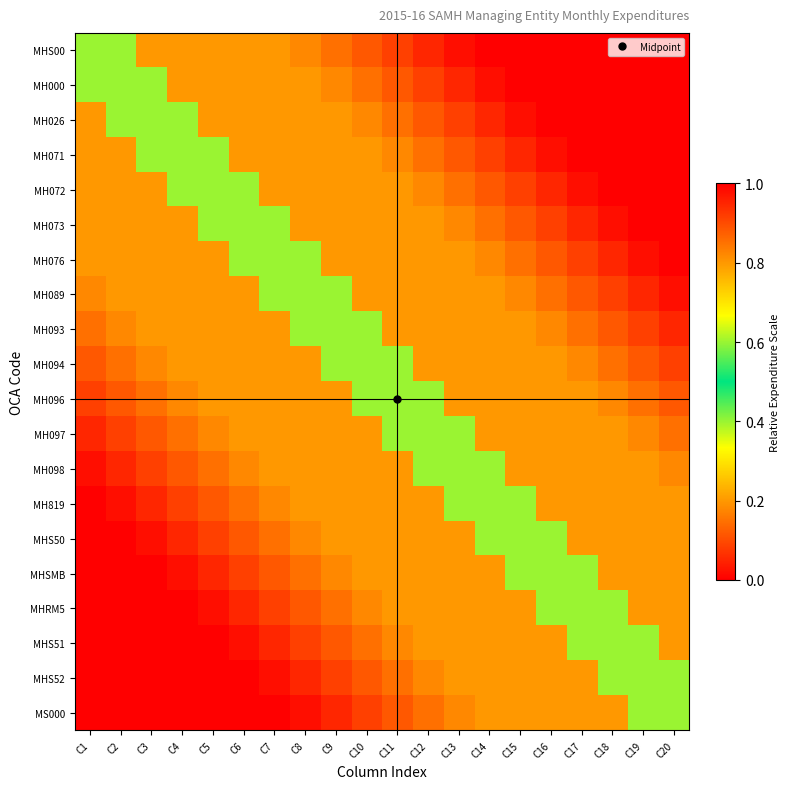

At which category is the sum across all series the highest?

C10